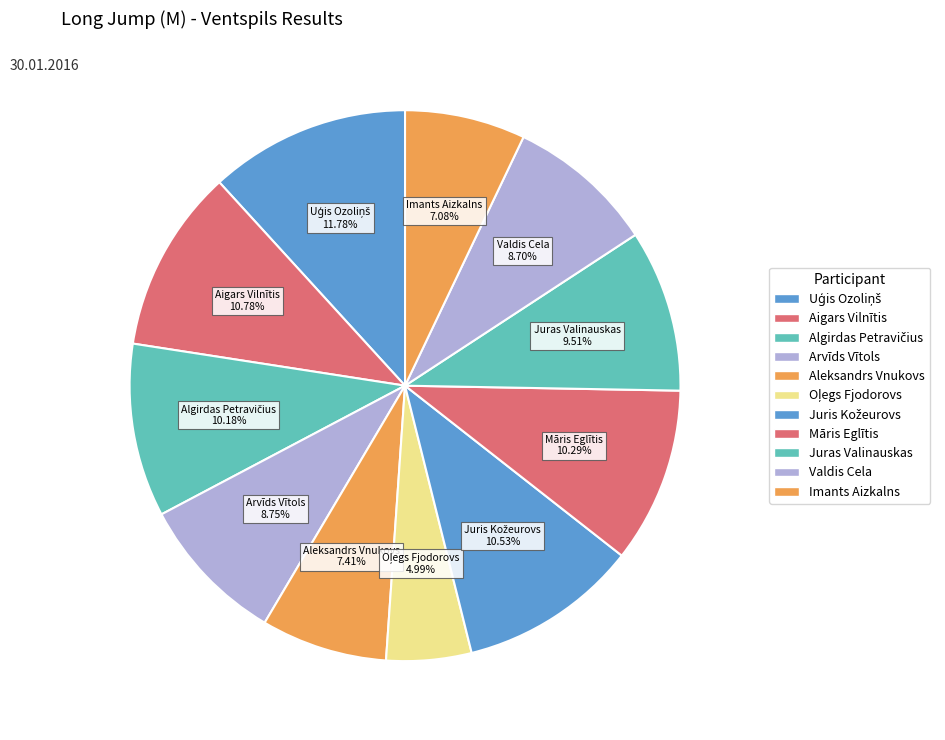

Do Algirdas Petravičius and Valdis Cela together represent more than half of the pie?

No